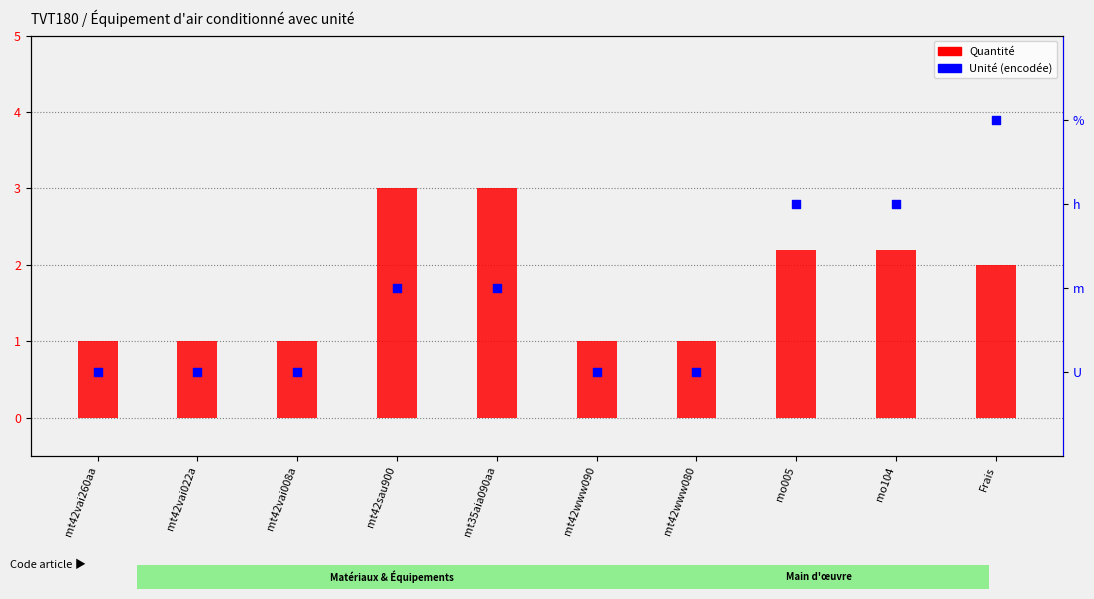

Which series has the largest total across all categories?

Unité (U=1, m=2, h=3, %=4)